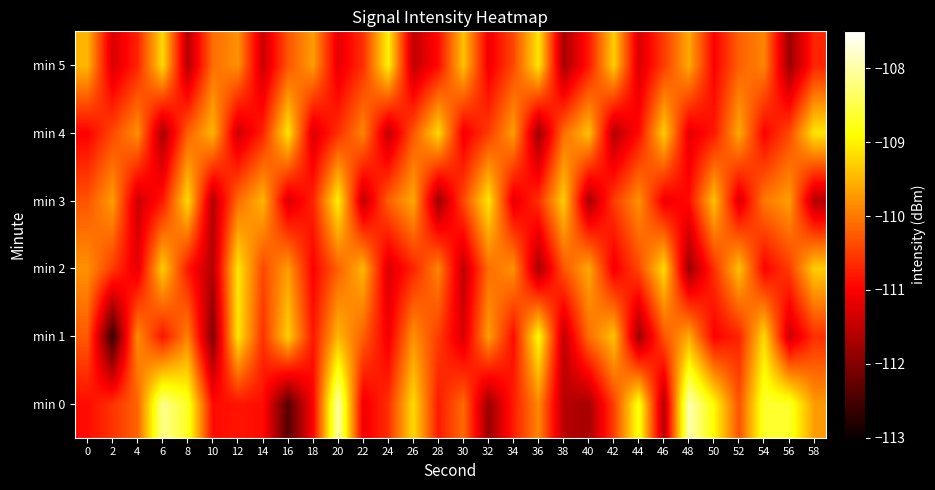

At which category does the chart reach its peak across all series?

48